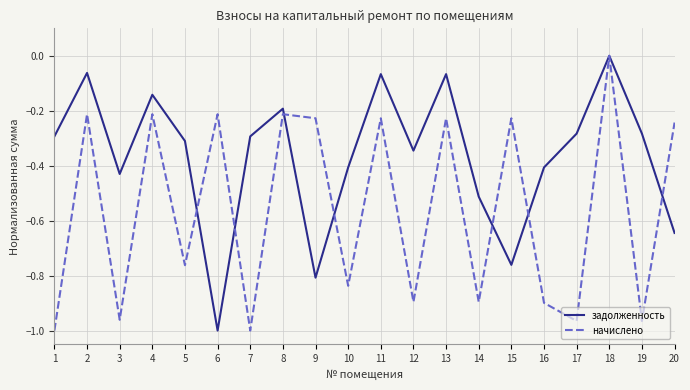

At 7, list the series in order from largest to smallest.

задолженность, начислено